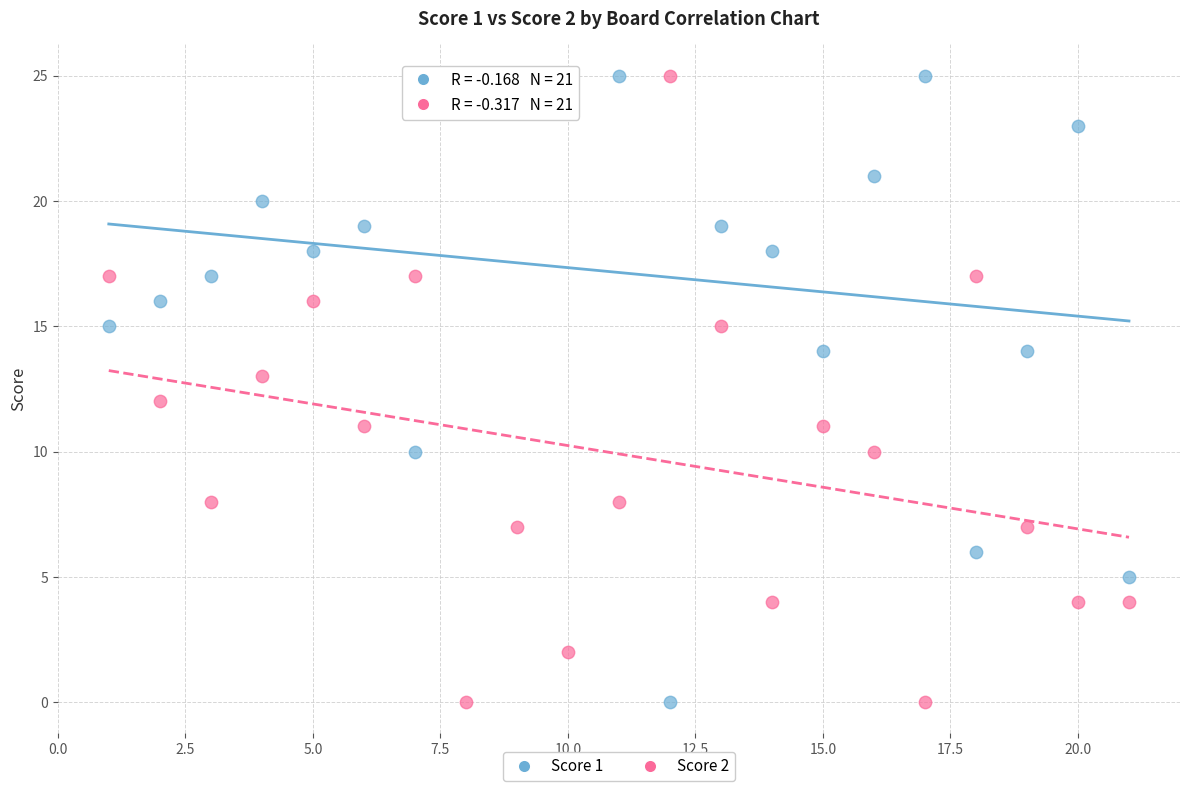

What is the X range (max minus min) for the scatter plot?

20